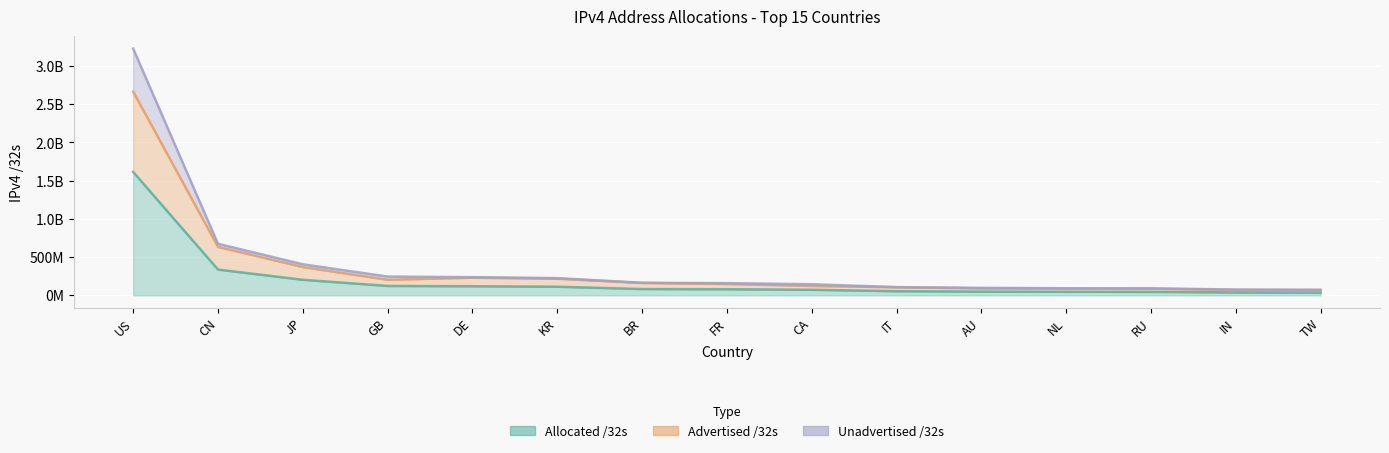

Reading left to right, transcribe all the data shown in this chart.

Allocated /32s: US=1614149376	CN=336935680	JP=203051776	GB=122735896	DE=118722176	KR=112384000	BR=82120960	FR=79726640	CA=72434176	IT=53769792	AU=48579584	NL=46189024	RU=45286656	IN=37963776	TW=35490816
Advertised /32s: US=2665097184	CN=634170368	JP=370068804	GB=203804440	DE=230716800	KR=217246400	BR=162017536	FR=148114736	CA=122637056	IT=105379392	AU=90602688	NL=84998656	RU=87818240	IN=68658432	TW=69821440
Unadvertised /32s: US=3228298752	CN=673871360	JP=406103552	GB=245471792	DE=237444352	KR=224768000	BR=164241920	FR=159453280	CA=144868352	IT=107539584	AU=97159168	NL=92378048	RU=90573312	IN=75927552	TW=70981632